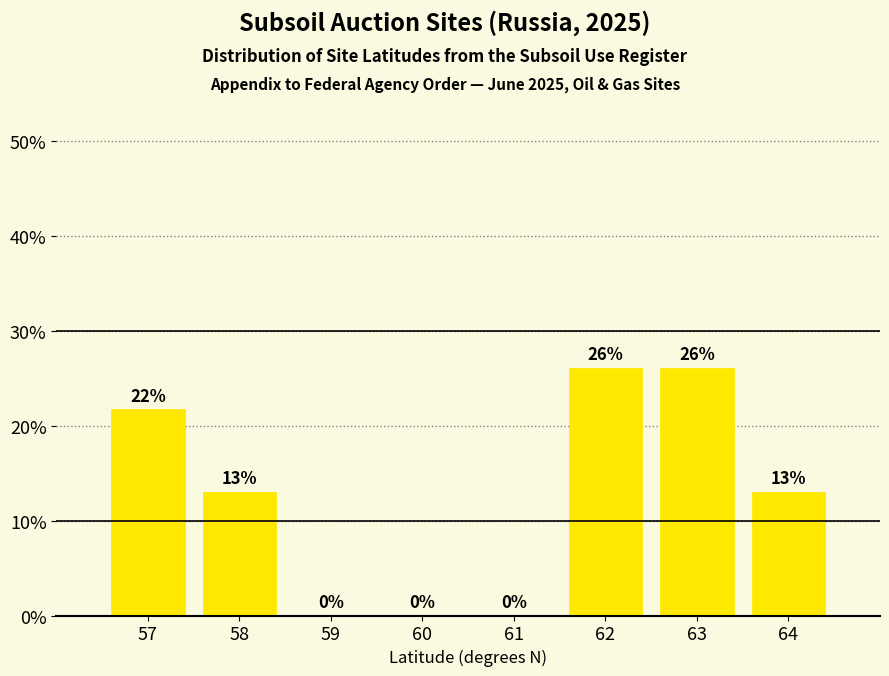

The value at 61 is 0.0. True or false?

True